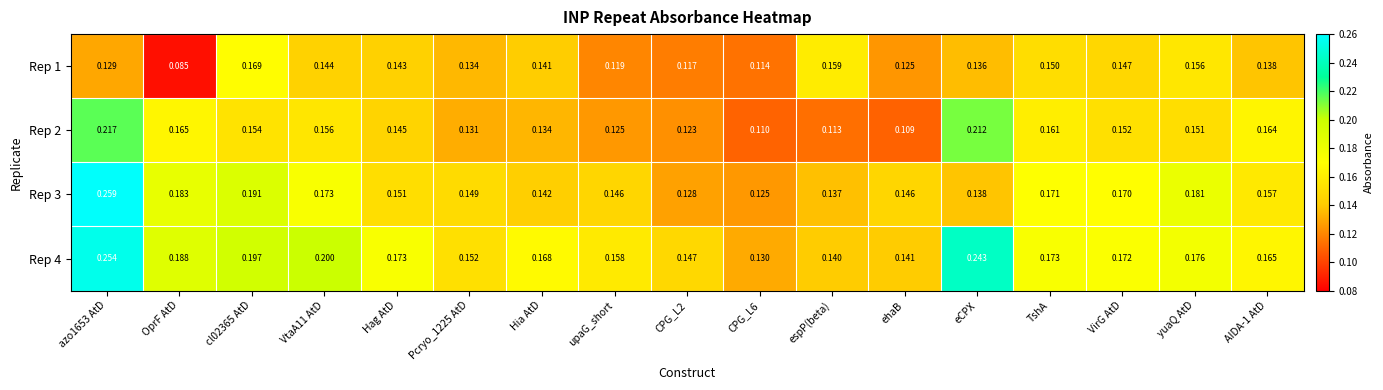

How many distinct data groups are displayed?

4